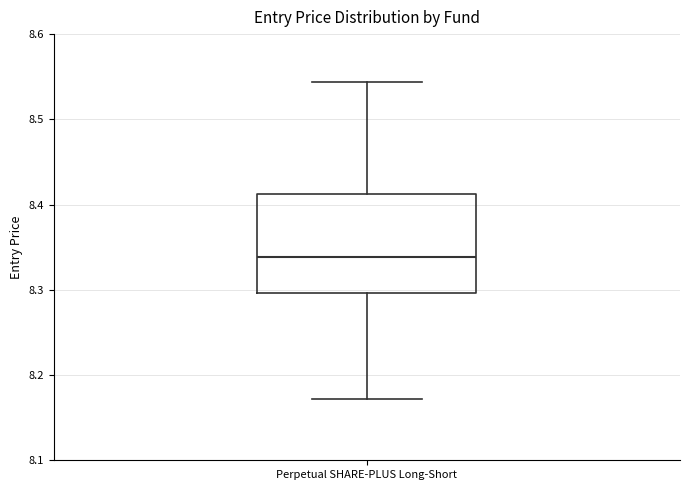

Read this box plot against the y-axis: the position of the median line, the range covered by the box, and the ends of both whiskers. The values are not printed on the chart, so give them approximately, as read against the axis.

median 8.34, box 8.30 to 8.41, whiskers 8.17 to 8.54